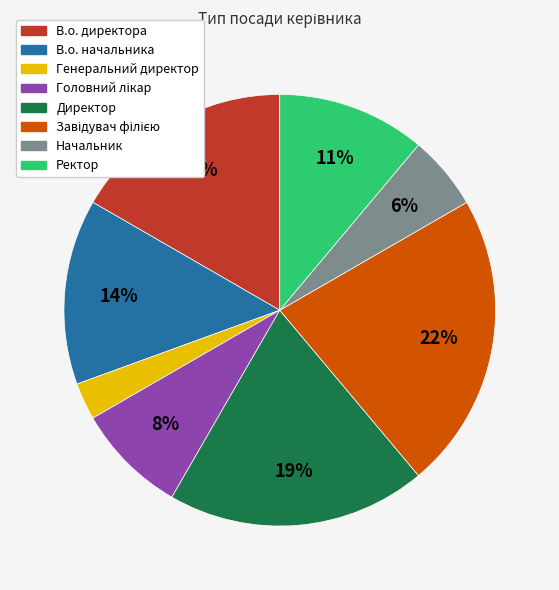

Do Директор and Начальник together represent more than half of the pie?

No